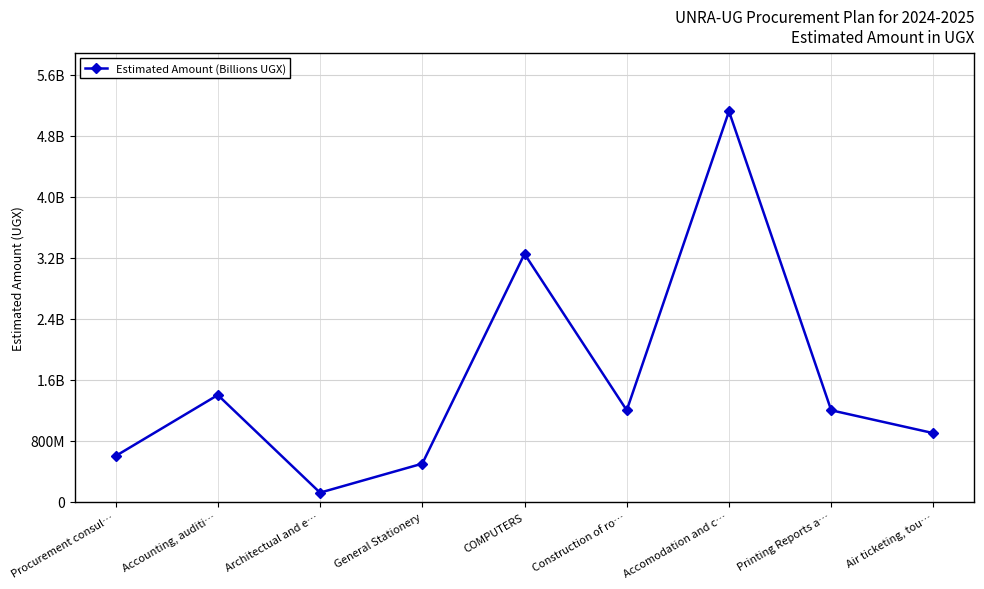

True or false: the data has more than 0 interior local peaks.

True